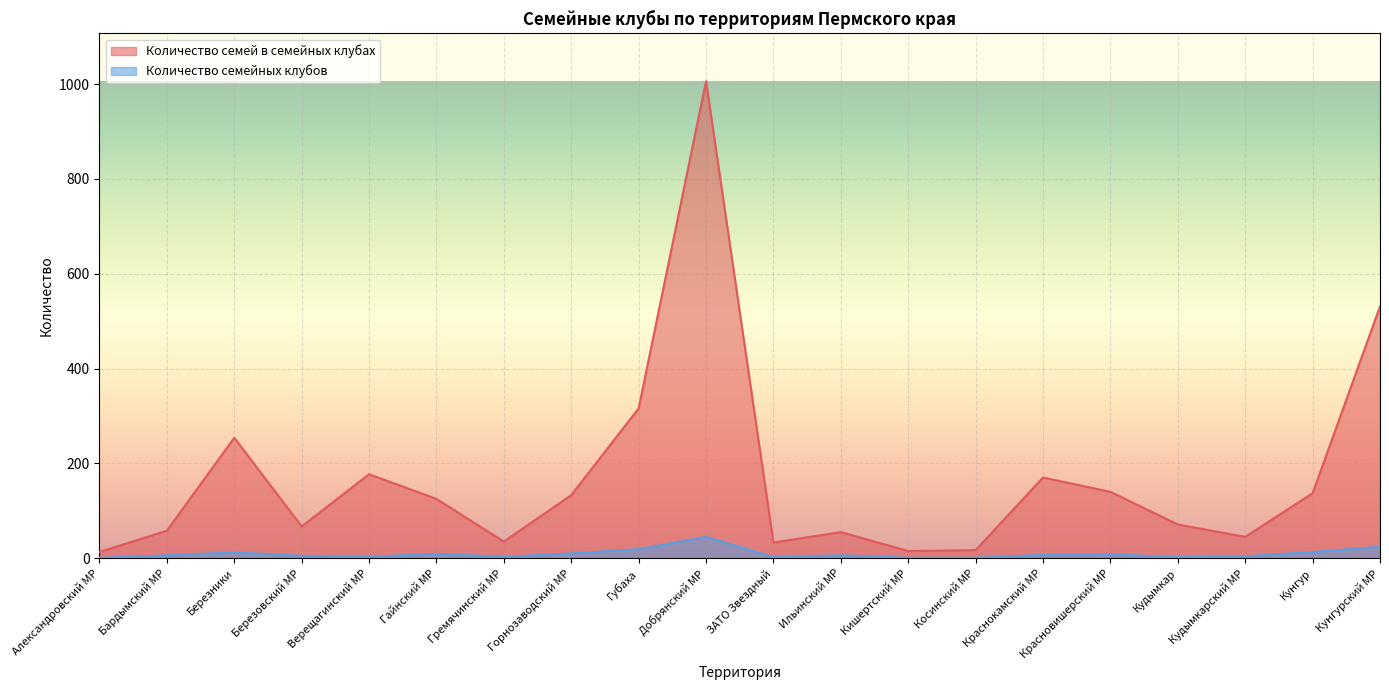

At which label does Количество семей в семейных клубах first exceed 125?

Березники